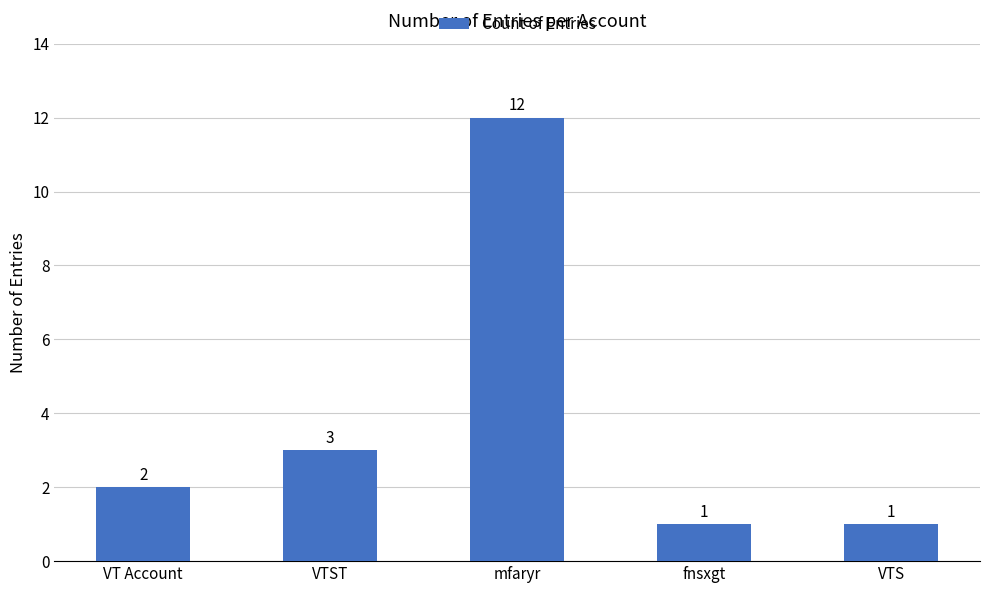

What is the change in value from VTST to fnsxgt?

-2